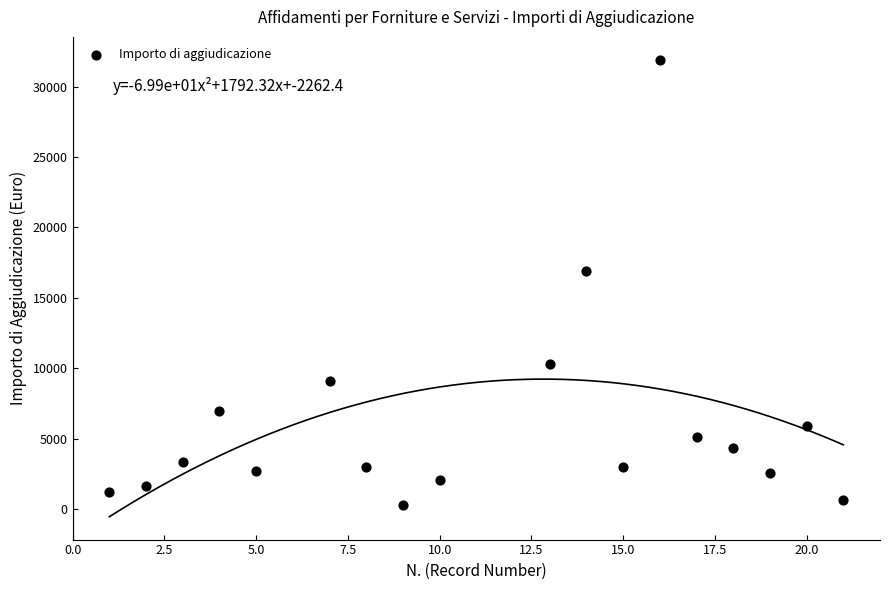

What Y value in the scatter plot is closest to 16100?

16927.8